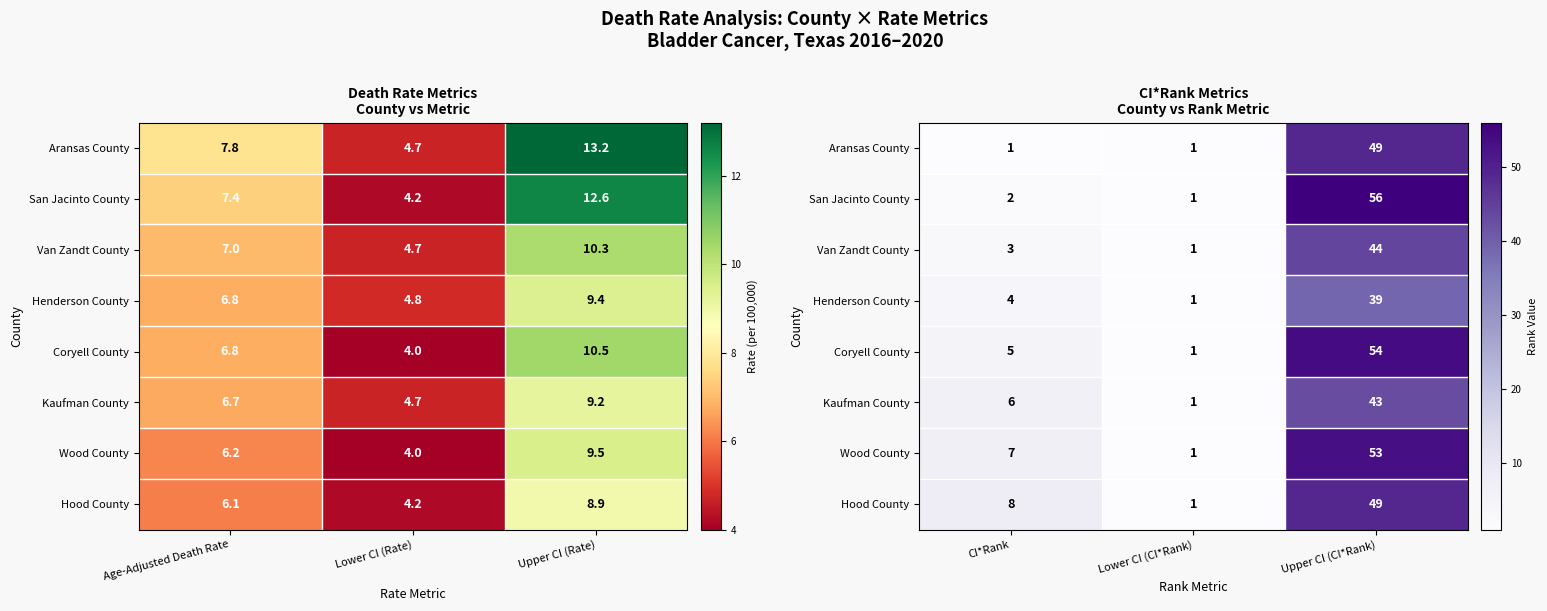

What is the average value of the Kaufman County series?

17